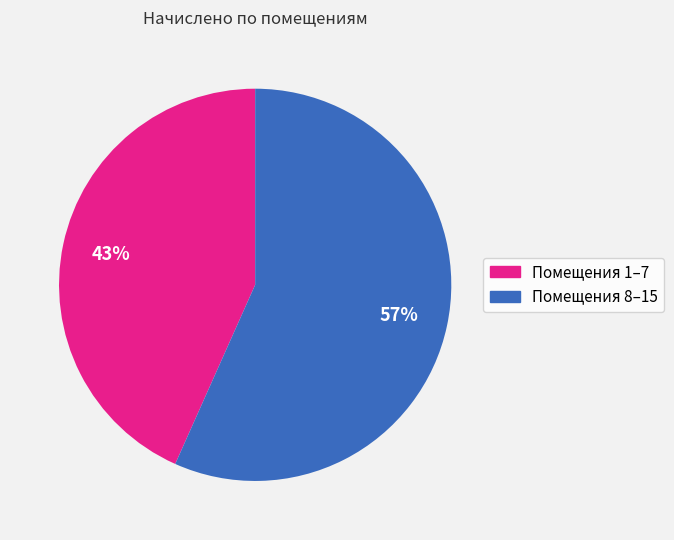

Is there any slice that represents more than half of the pie?

Yes